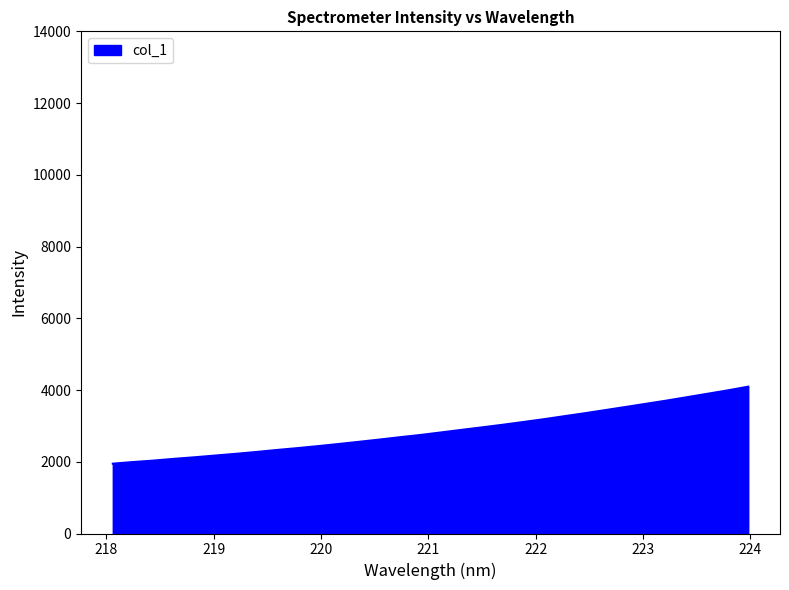

What is the difference between the maximum and minimum values?

2146.7